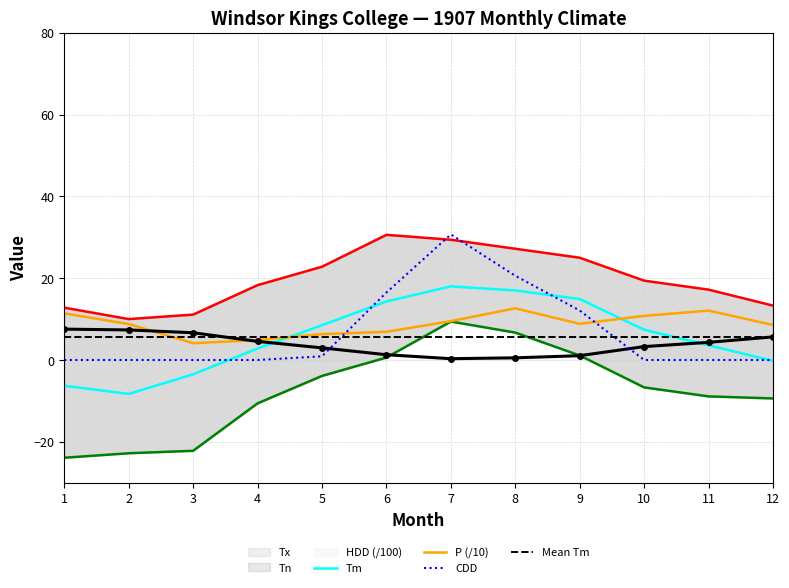

Which series has the largest total across all categories?

Tx